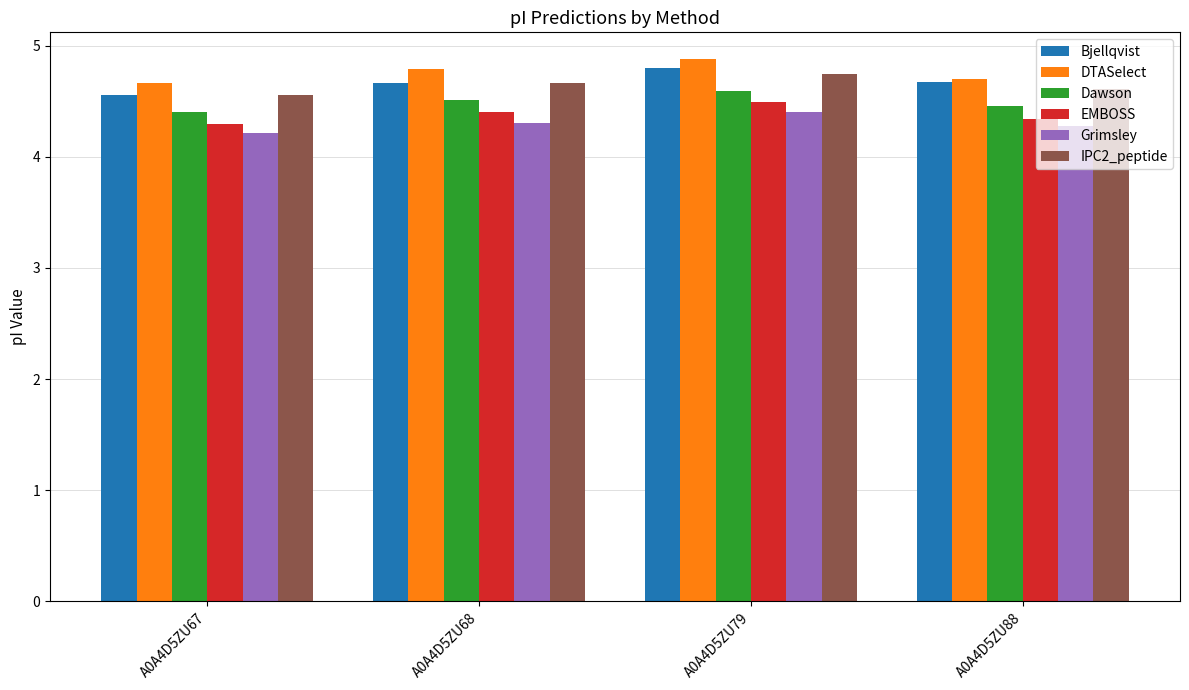

Which category has the highest value in the IPC2_peptide series?

A0A4D5ZU79